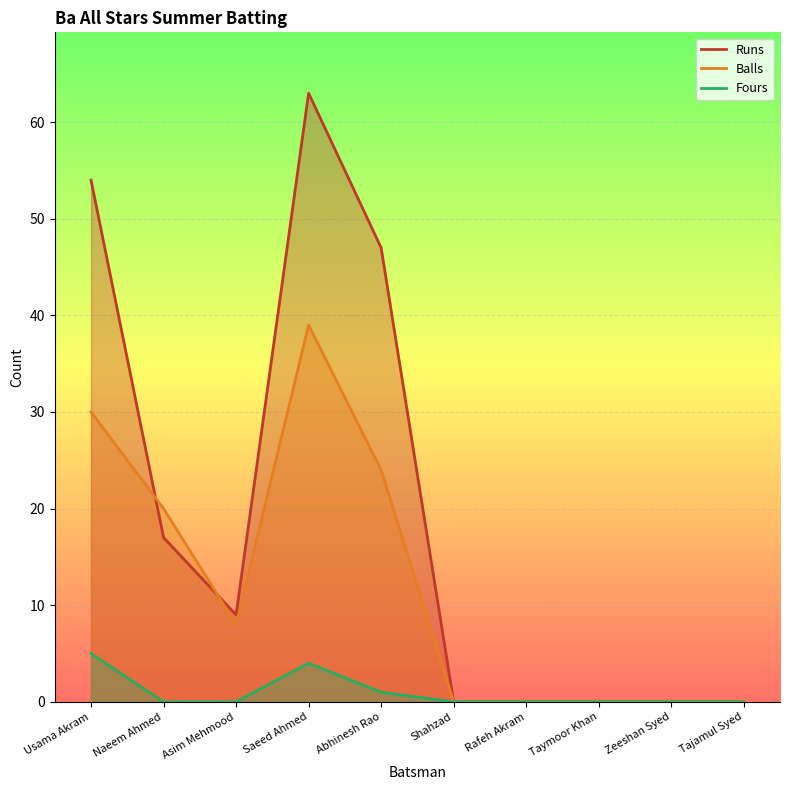

List the series in order of their peak value, lowest first.

Fours, Balls, Runs